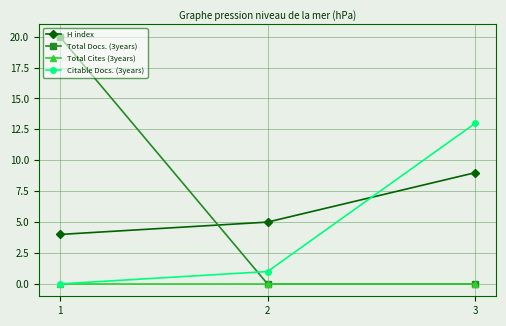

Count the number of categories in the chart.

3